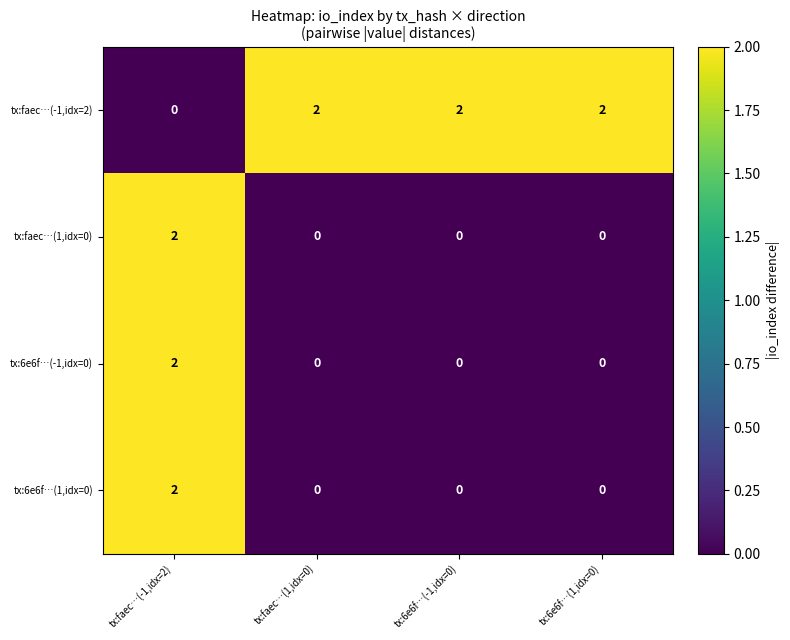

What is the maximum value shown in the chart?

2